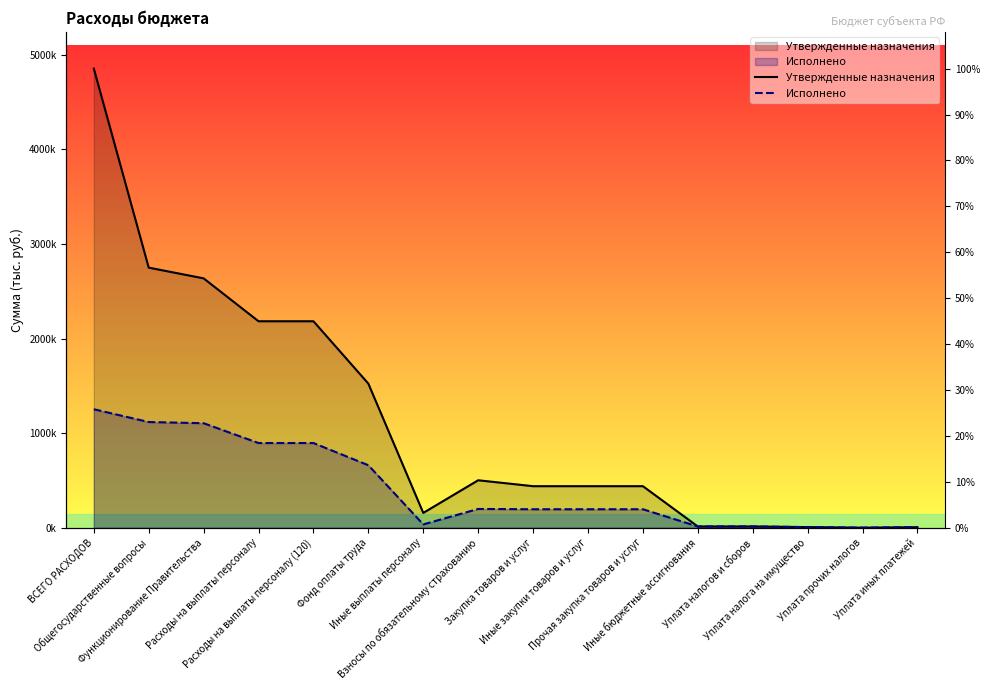

Where is the first local minimum for Исполнено?

Иные выплаты персоналу